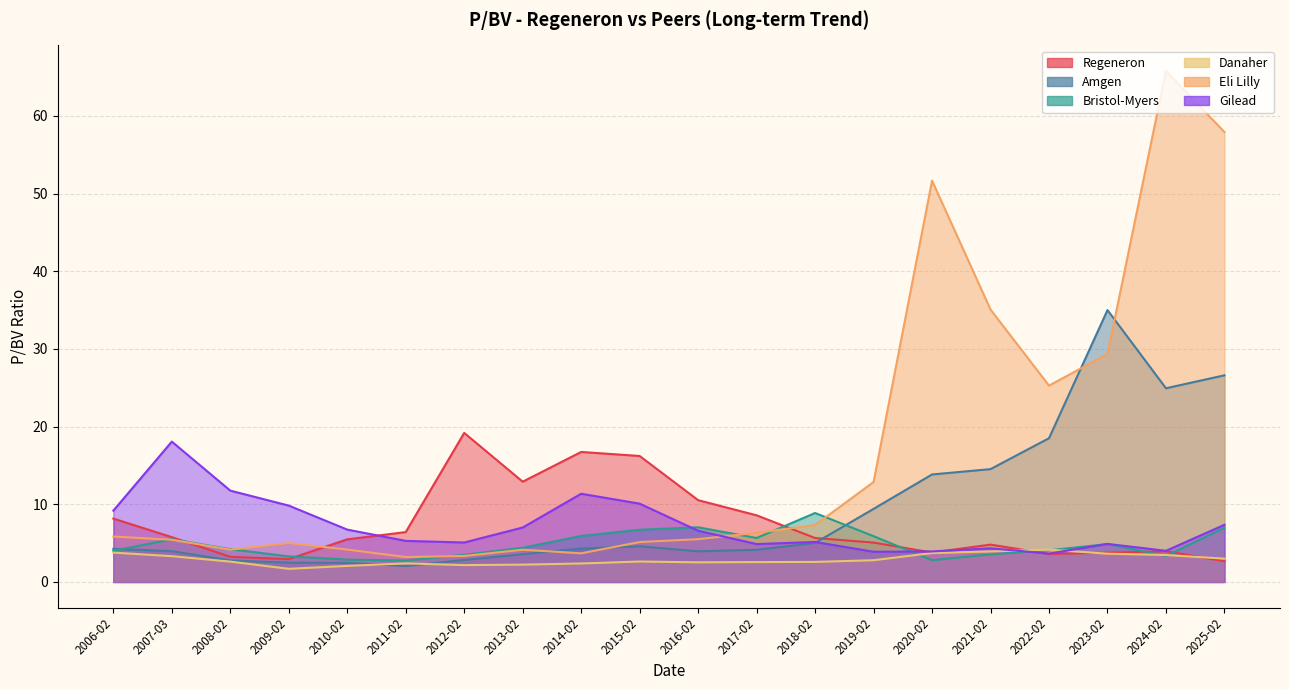

What is the difference between the maximum and minimum values in the Amgen series?

33.0